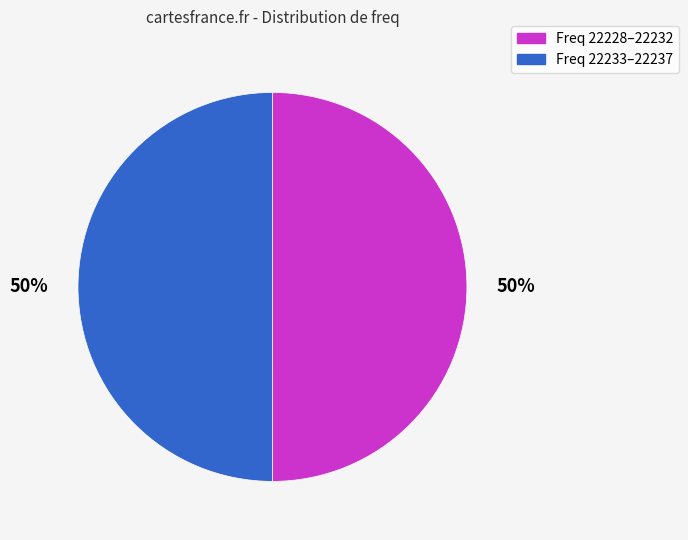

To the nearest percent, what is the average slice percentage?

50%